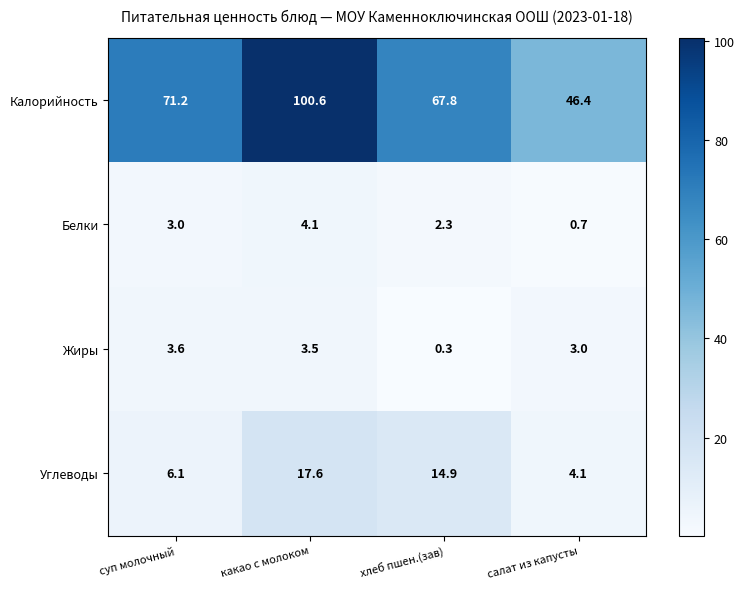

What is the maximum value shown in the chart?

100.6